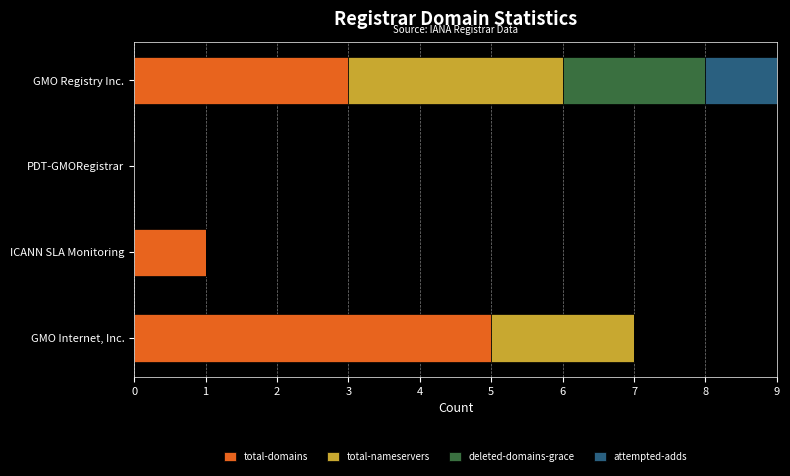

What is the total value across all series at ICANN SLA Monitoring?

1